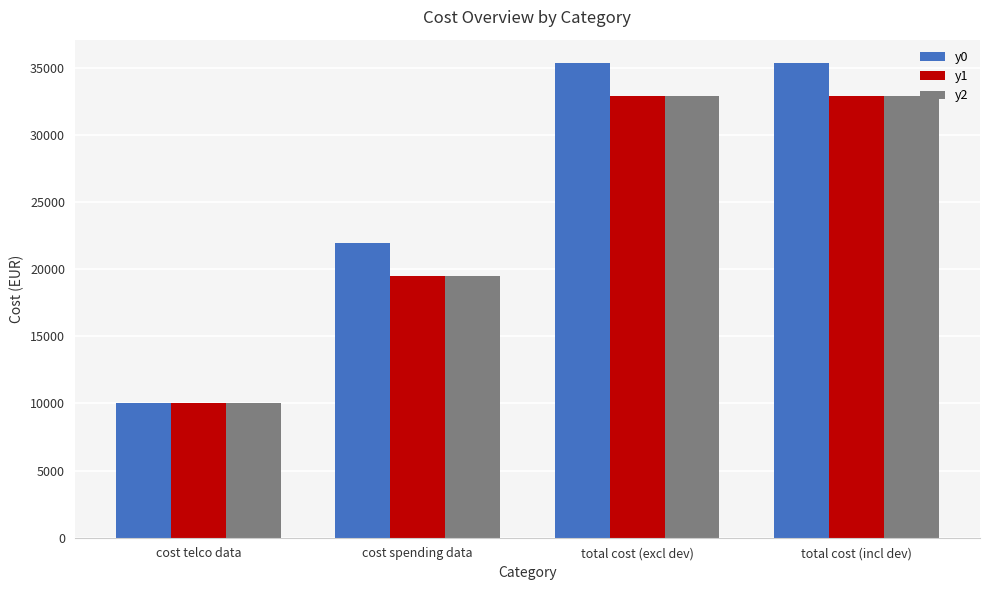

Read the y0 value at total cost (excl dev).

35325